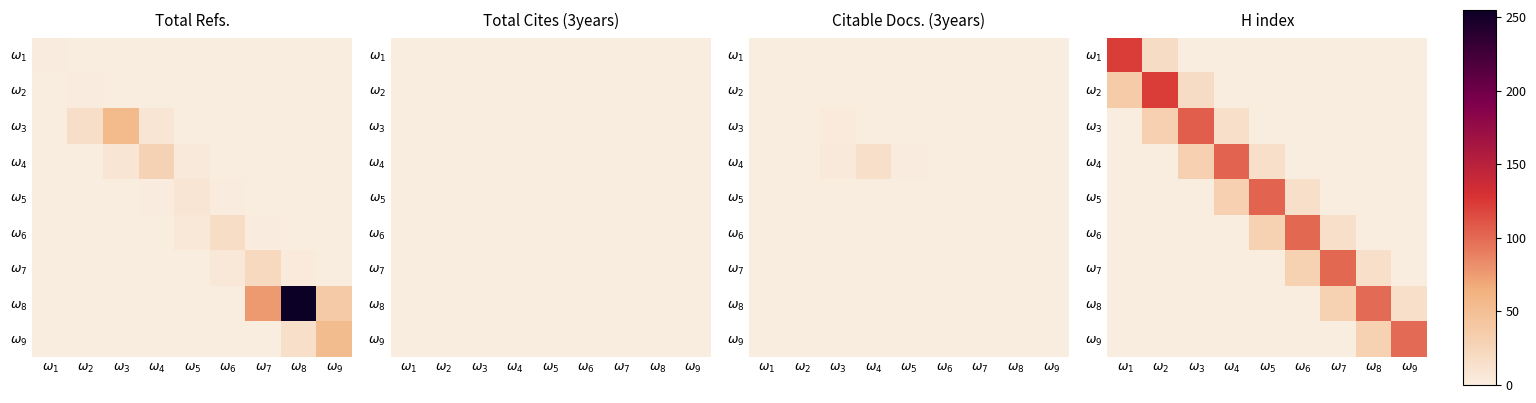

Is it true that $\omega_1$ equals -48.3 at $\omega_8$?

False